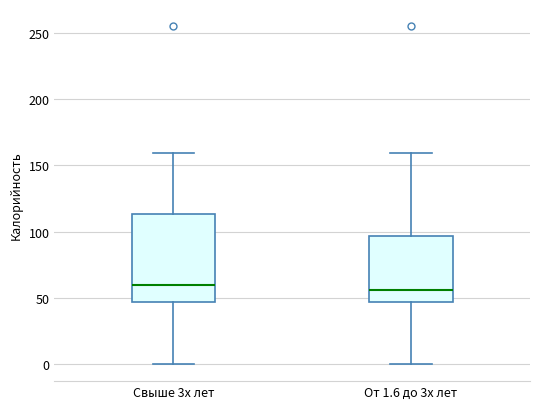

Reading left to right, transcribe this box plot: for each box, give where its median line is, the range the box spans, and where its two whiskers end, as read against the y-axis. The values are not printed on the chart, so give them approximately, as read against the axis.

Свыше 3х лет: median 60, box 45 to 115, whiskers 0 to 160
От 1.6 до 3х лет: median 55, box 45 to 95, whiskers 0 to 160